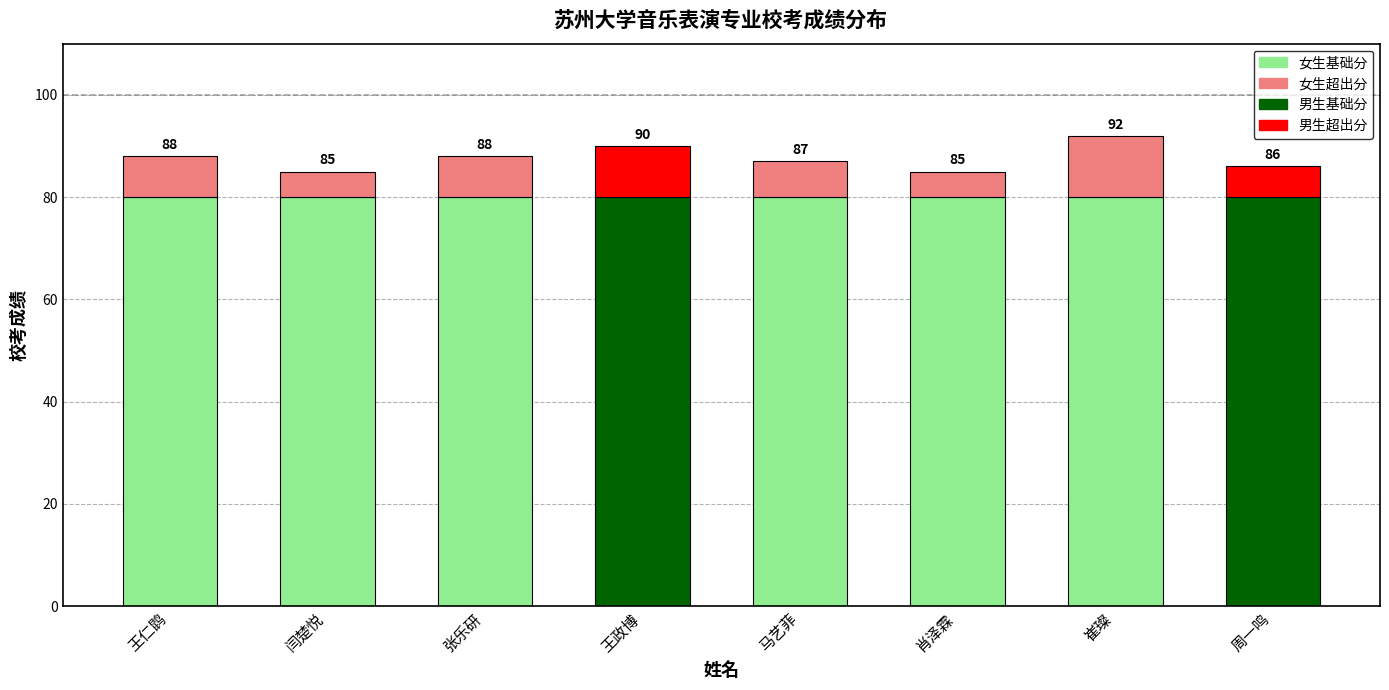

Are the bars grouped side by side (vs. stacked)?

No